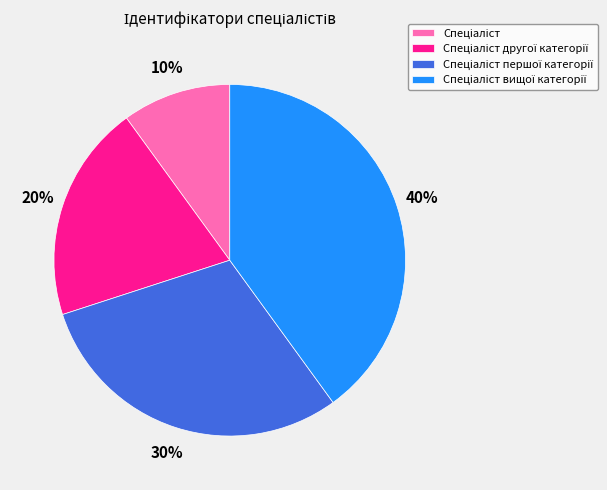

Is there a majority slice in this chart?

No